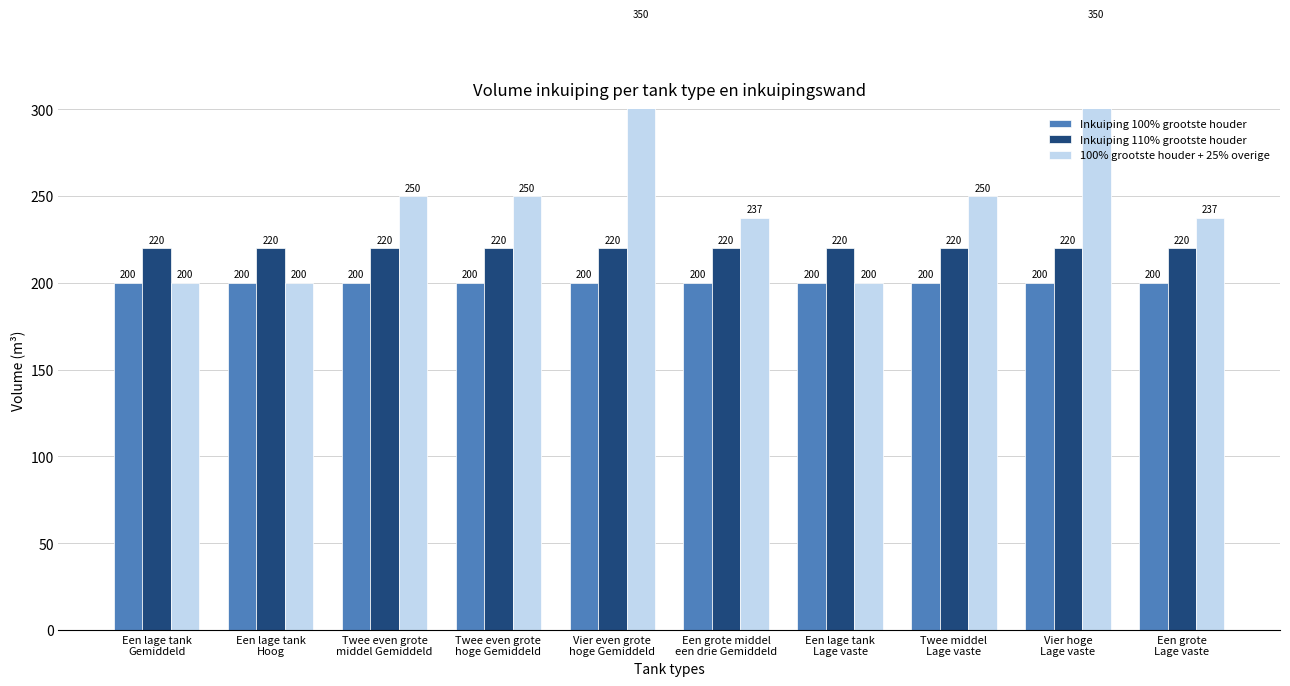

What is the difference between the maximum and minimum values in the 100% grootste houder + 25% overige series?

150.0